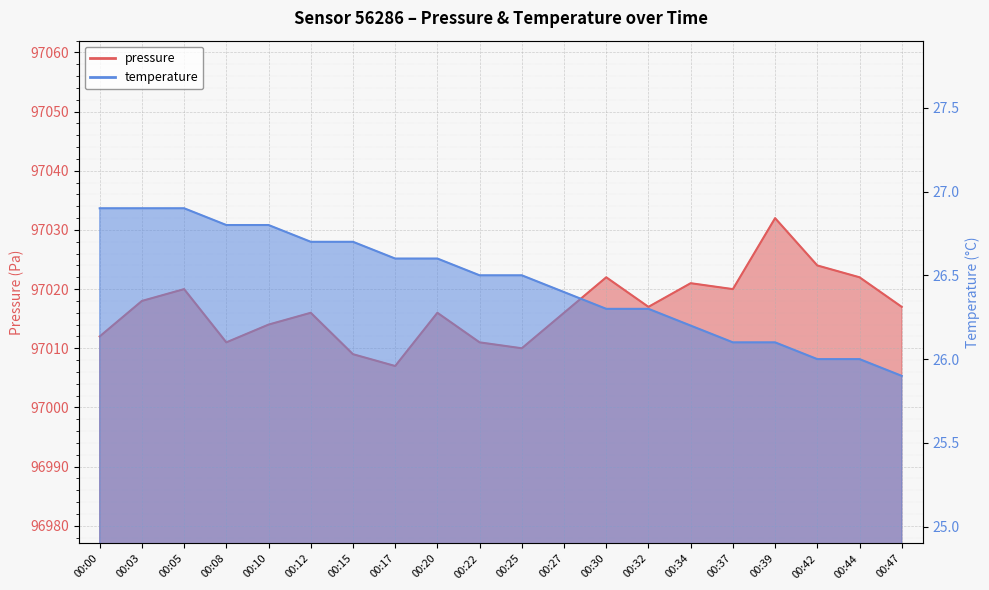

What is the difference between the maximum and second lowest values in the pressure series?

23.0